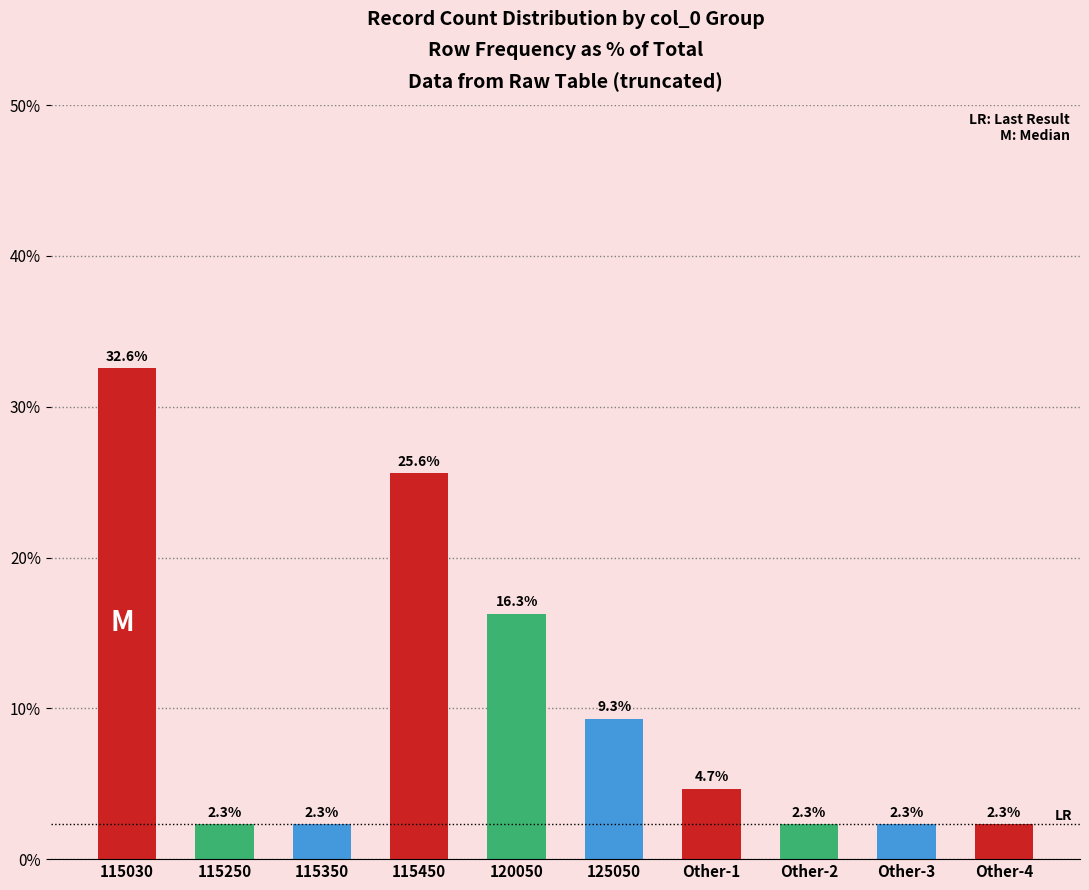

True or false: the data shows 1.6 at Other-1.

False